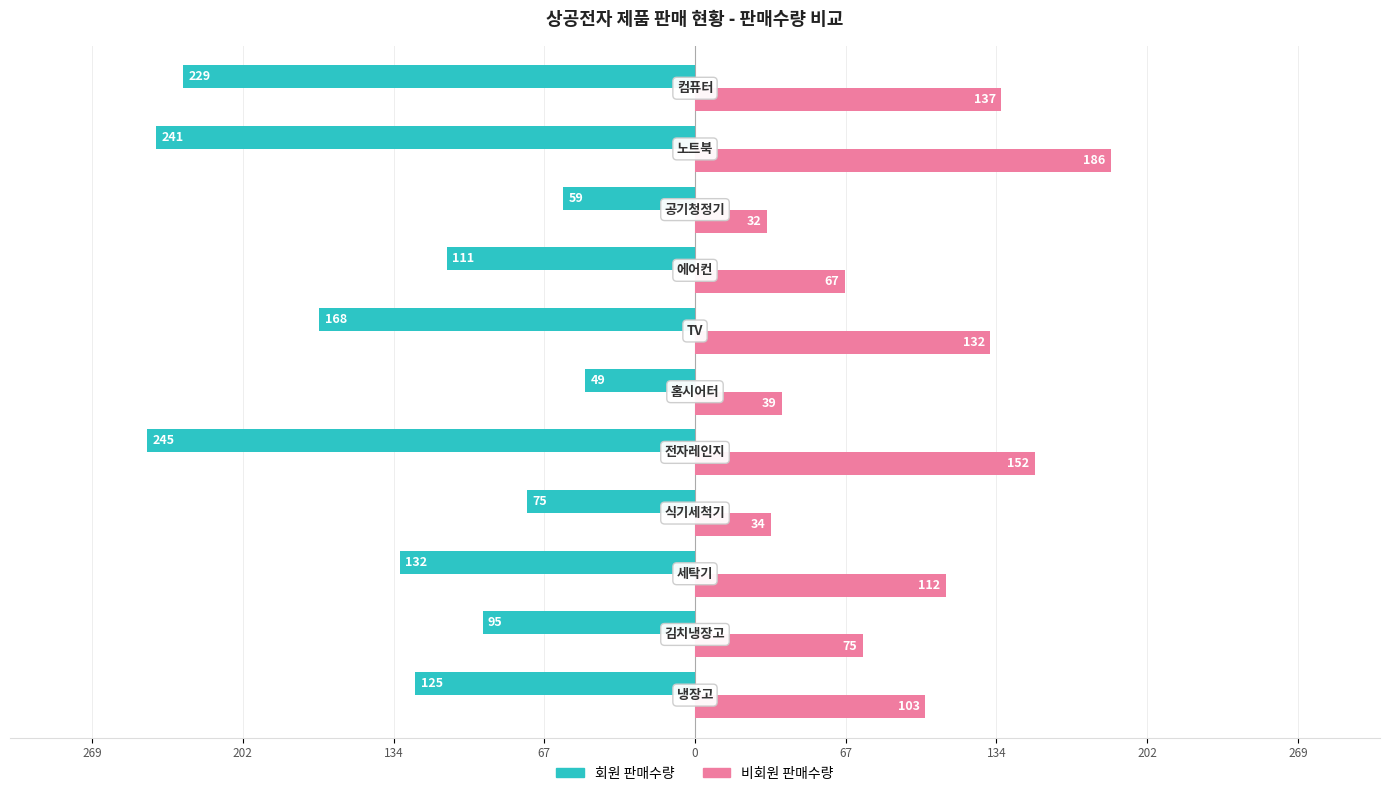

What are all the series names shown in the legend?

회원 판매수량, 비회원 판매수량